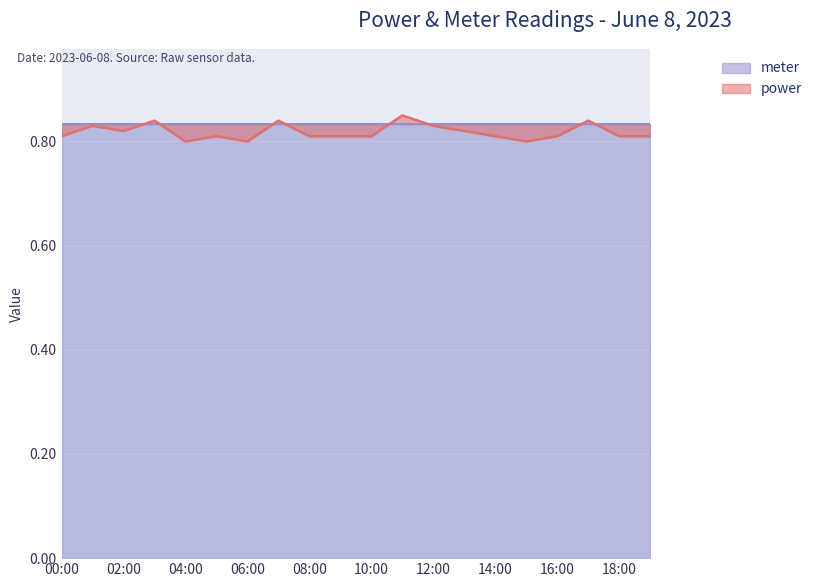

What is the greatest value displayed?

0.8